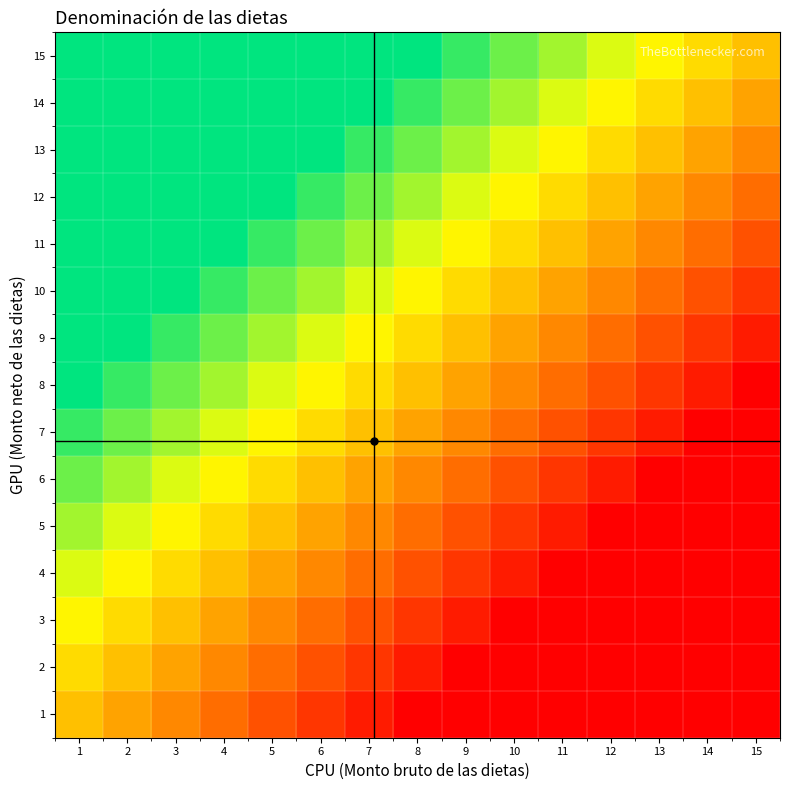

At how many categories does at least one series exceed 0?

15